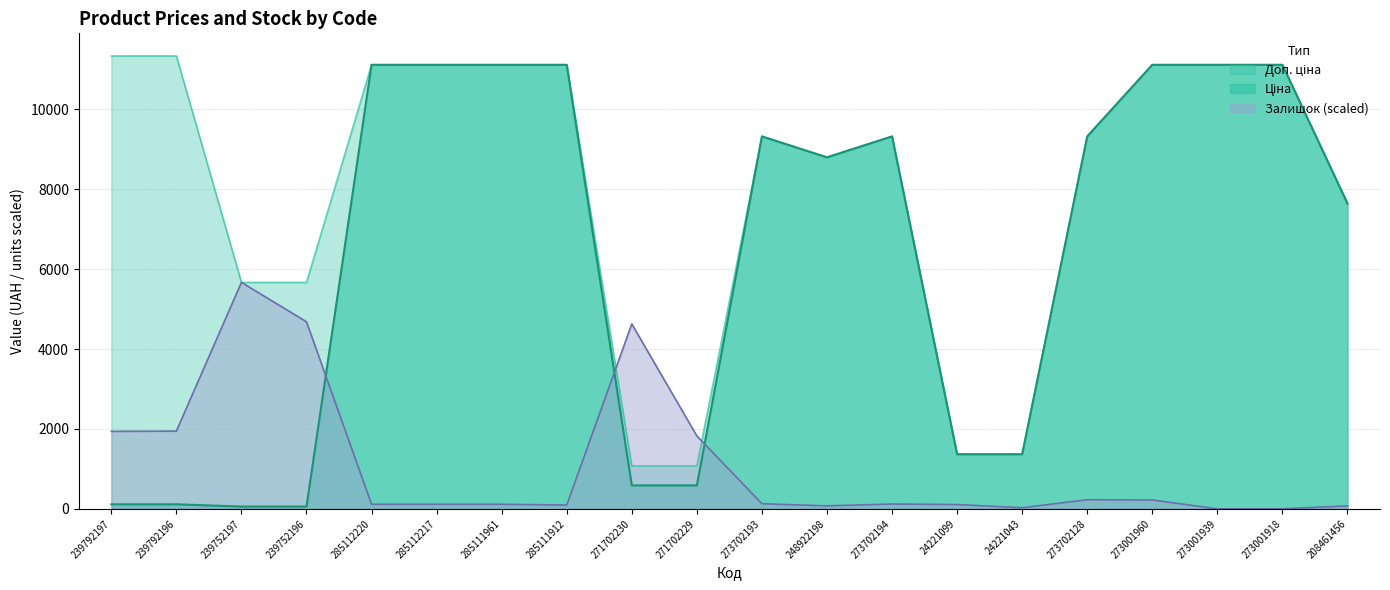

Does the chart display data point markers on the line(s)?

No